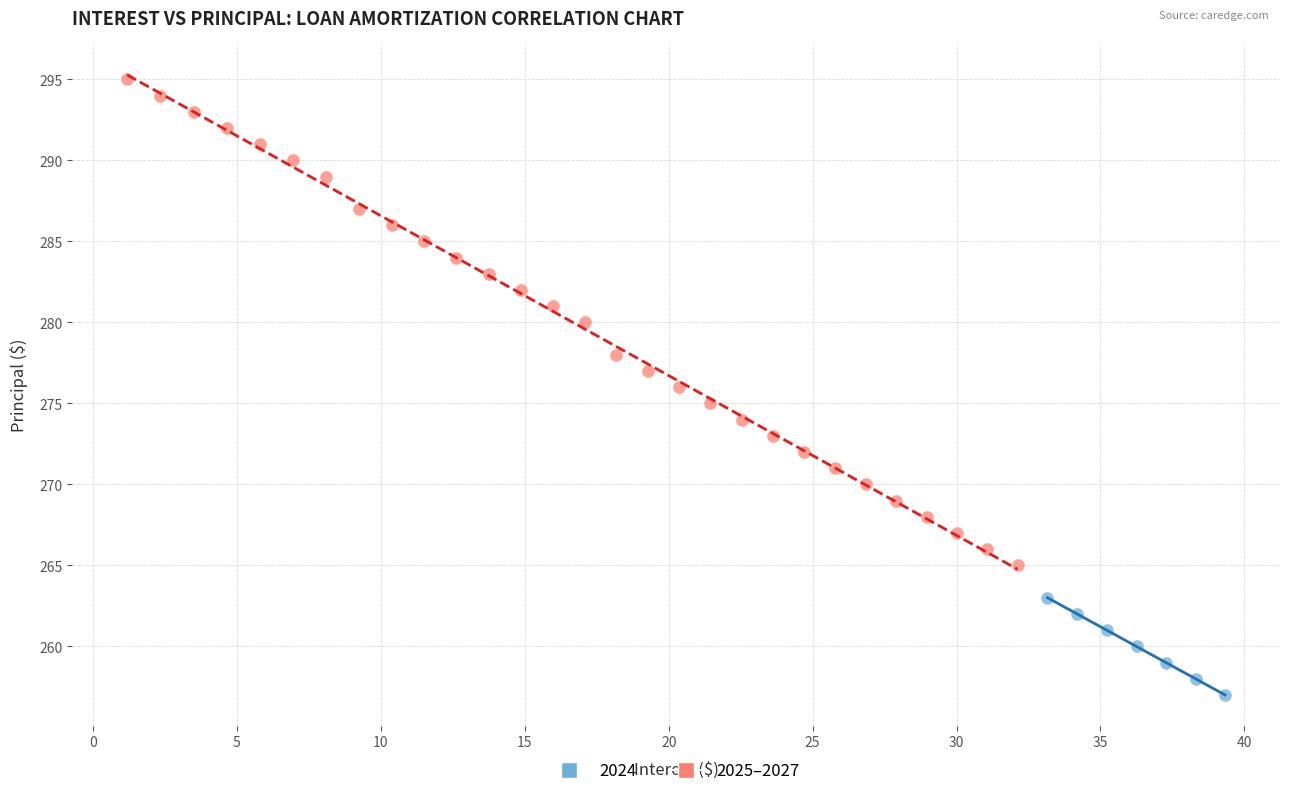

Which series contains the highest Y value?

2025–2027